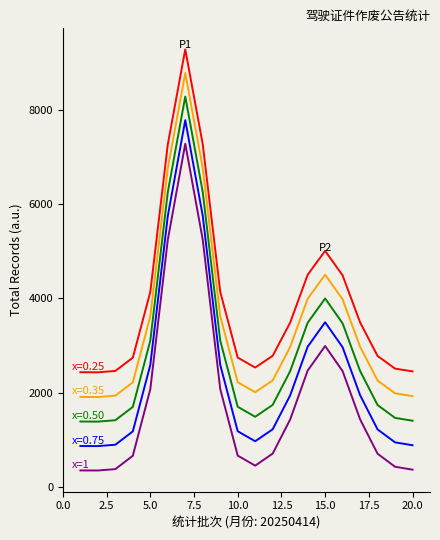

What is the maximum value shown in the chart?

9276.1